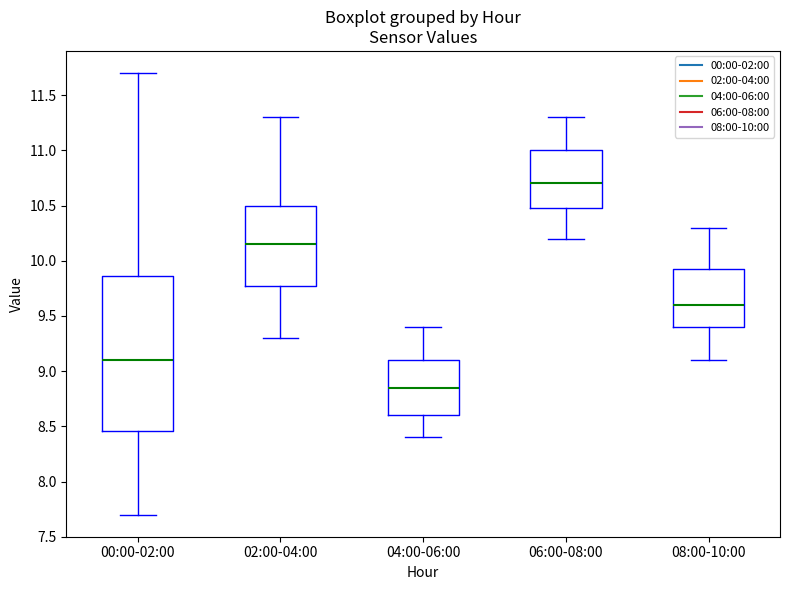

Where does the median line of the box for 04:00-06:00 sit on the y-axis? The values are not printed on the chart, so give them approximately, as read against the axis.

8.85